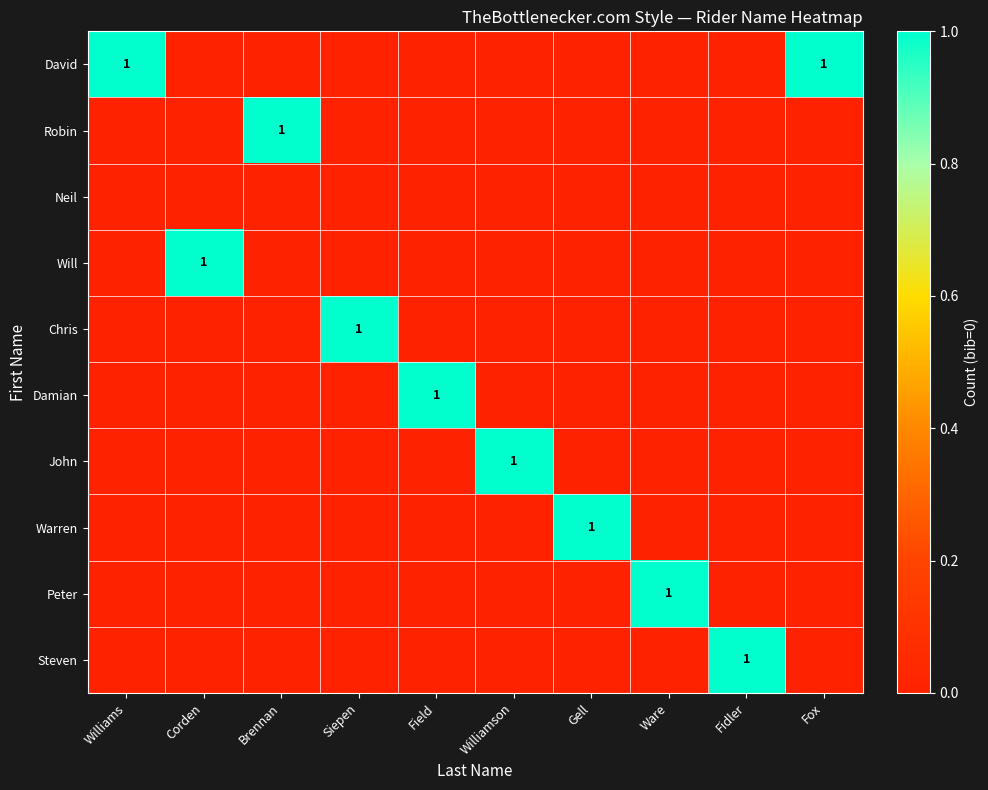

Is the value of Robin at Williams greater than the value of Steven at Field?

No